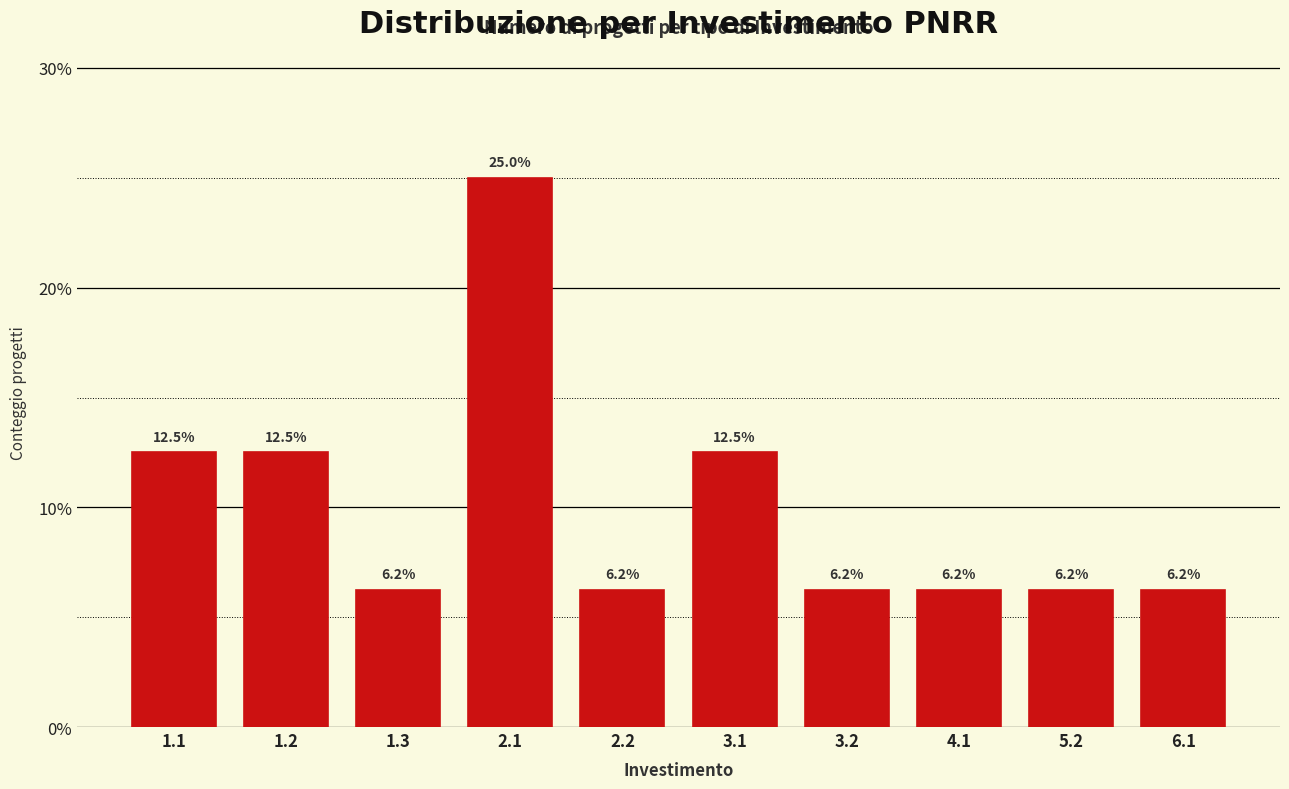

What position from the left is 2.2?

5